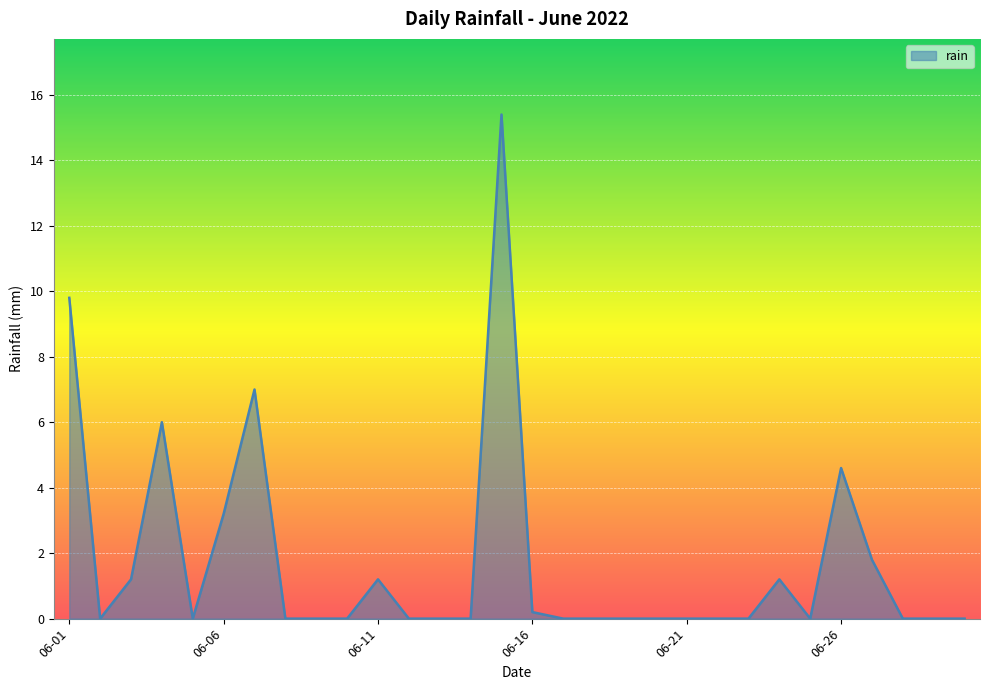

What is the maximum value shown in the chart?

15.4